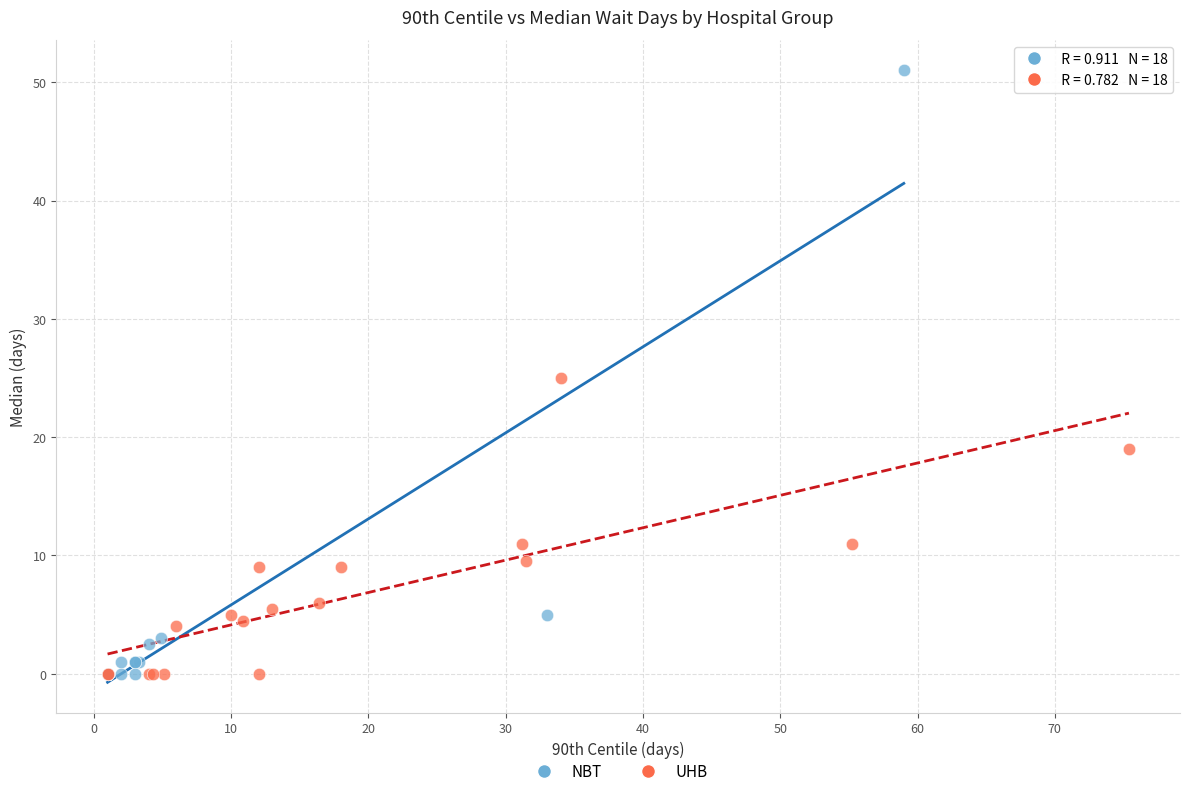

Which series has the widest spread of Y values?

NBT